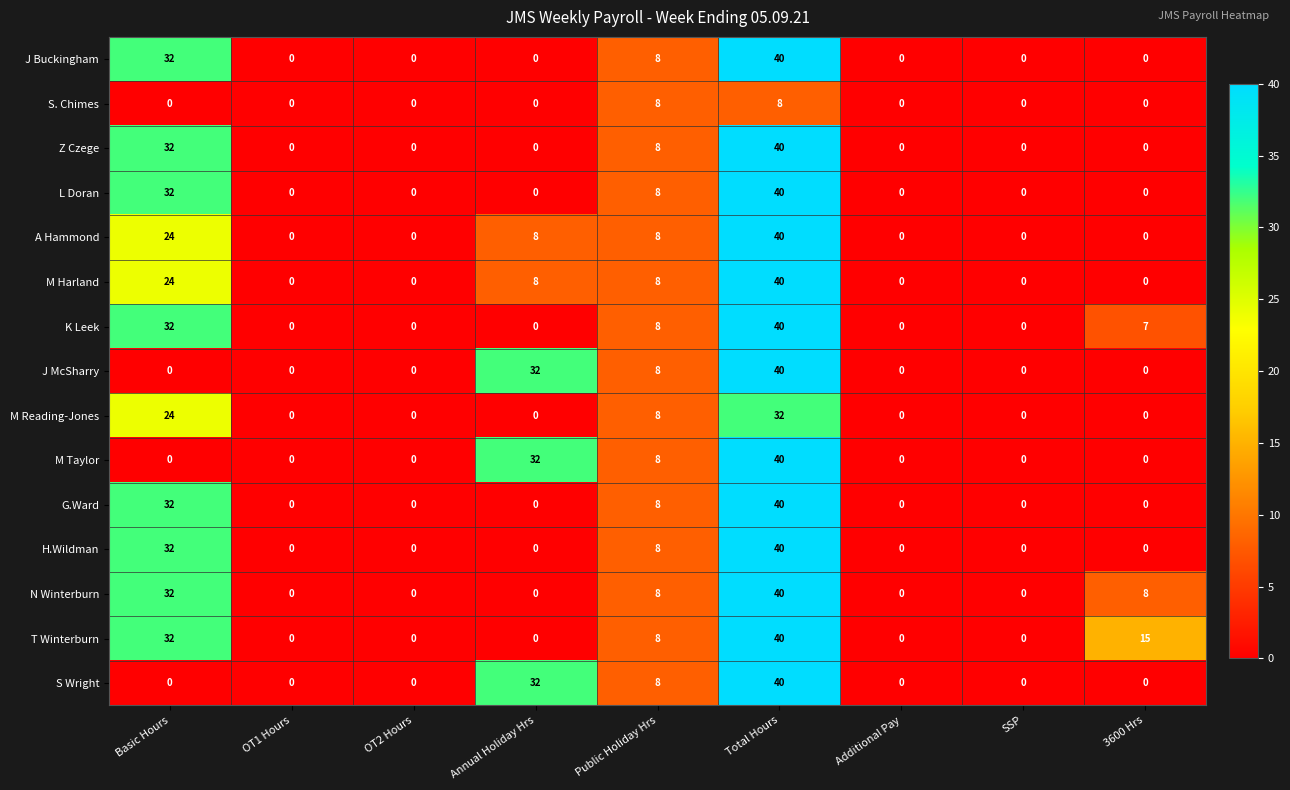

The value of H.Wildman at Annual Holiday Hrs is 13. True or false?

False